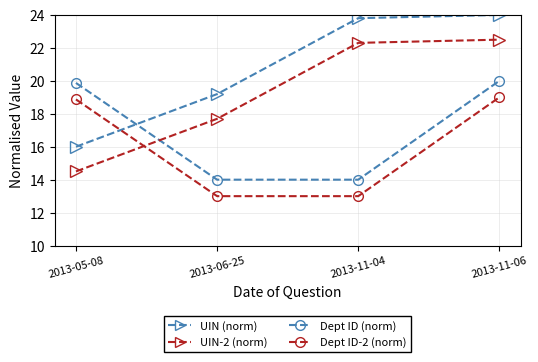

Reading left to right, what are all the values shown in this chart?

UIN (norm): 16.0	19.2	23.8	24.0
Dept ID (norm): 19.9	14.0	14.0	20.0
UIN-2 (norm): 14.5	17.7	22.3	22.5
Dept ID-2 (norm): 18.9	13.0	13.0	19.0